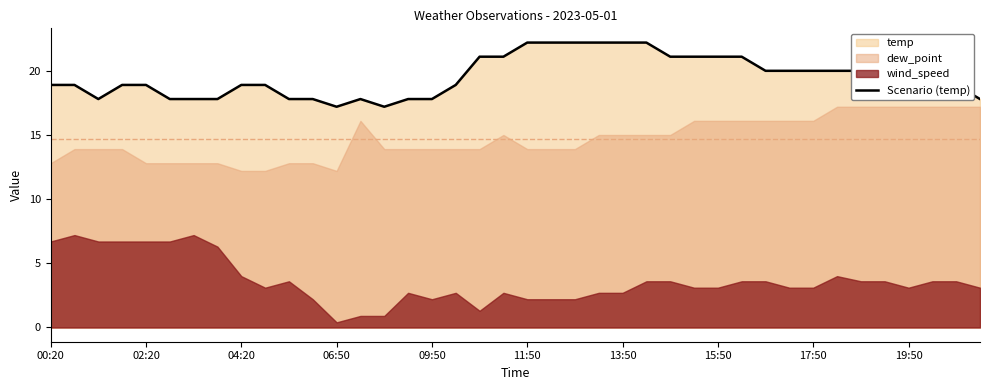

What is the minimum value for Scenario (temp)?

17.2